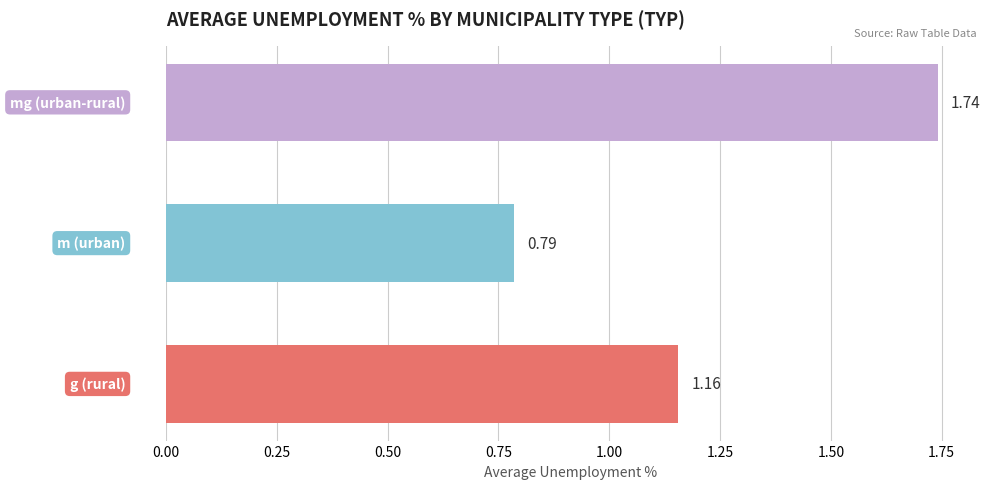

What is the sum of all values?

3.7